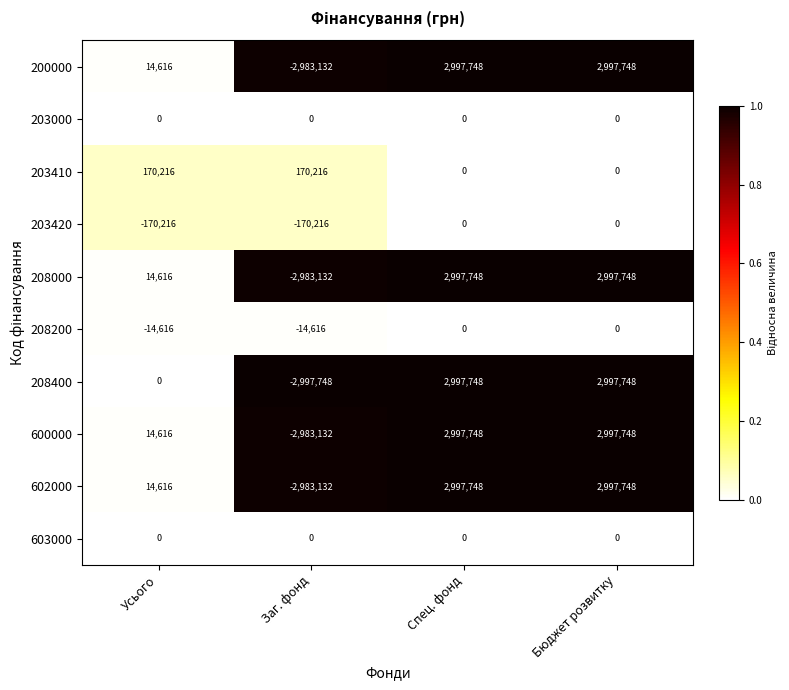

How many data points does each series have?

4